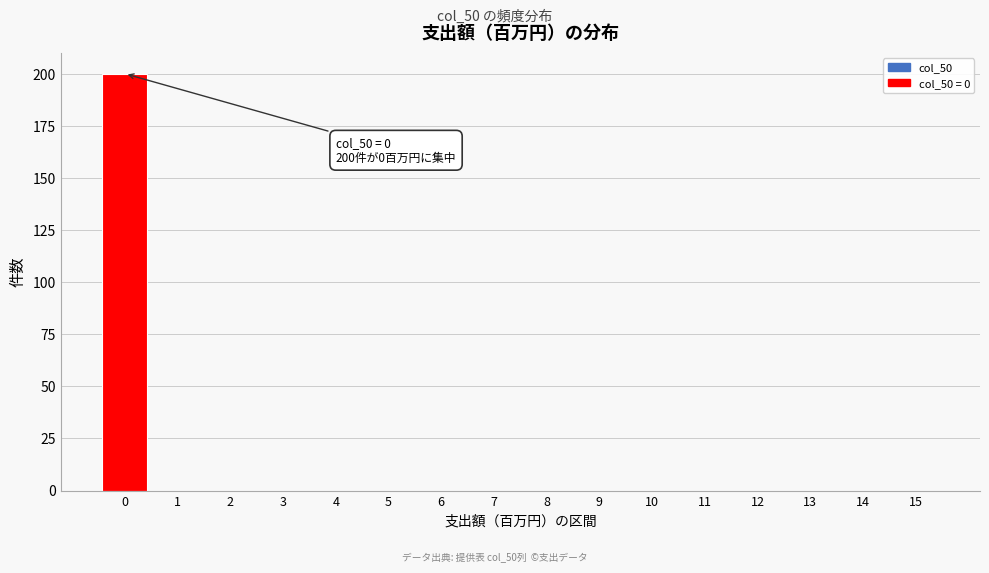

Reading left to right, what are all the values shown in this chart?

0=200	1=0	2=0	3=0	4=0	5=0	6=0	7=0	8=0	9=0	10=0	11=0	12=0	13=0	14=0	15=0